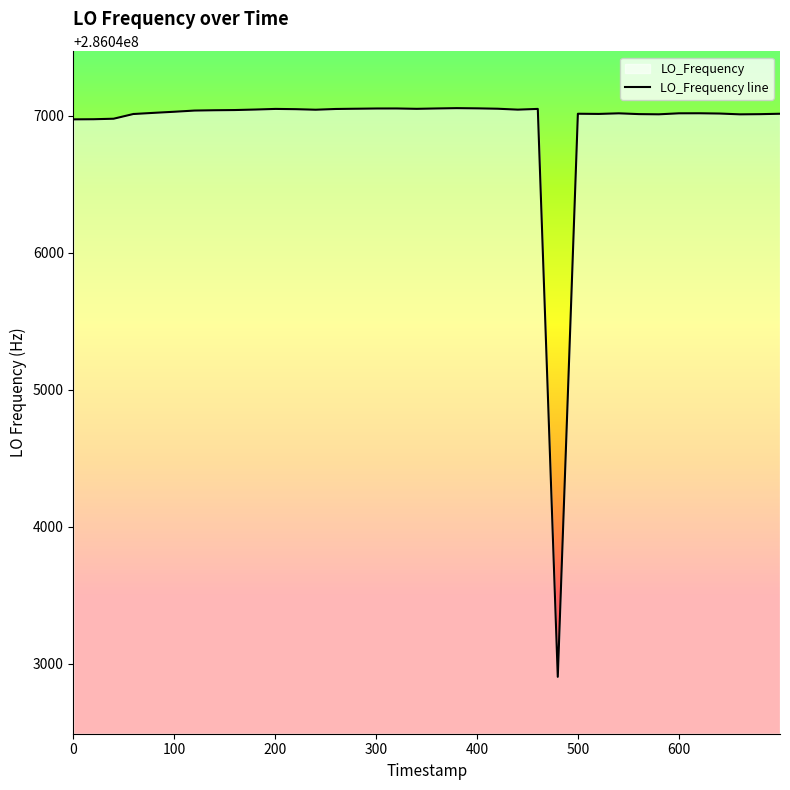

What is the maximum value shown in the chart?

286047054.8